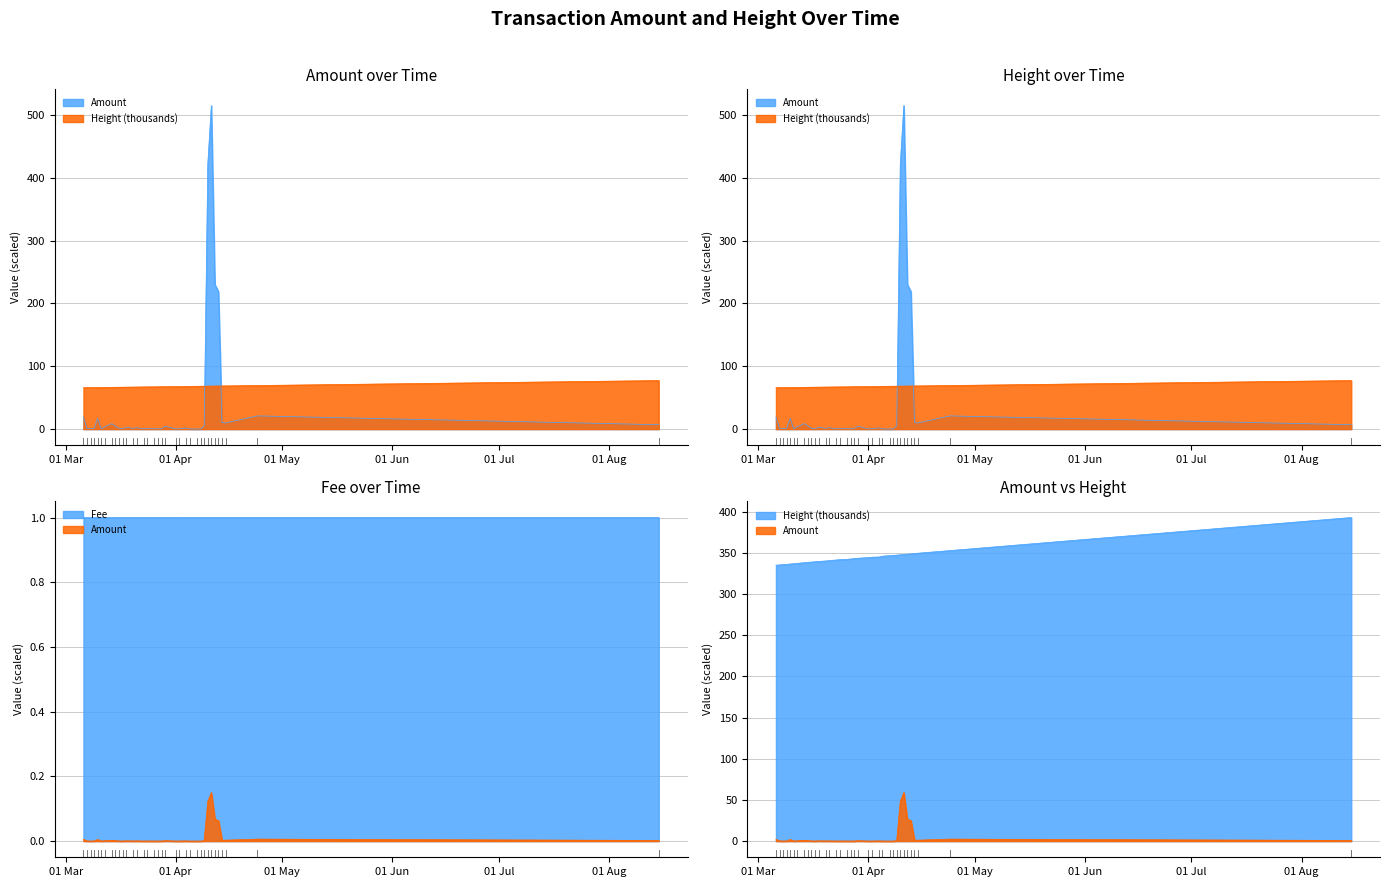

At which label does Height reach its peak?

2017-08-15